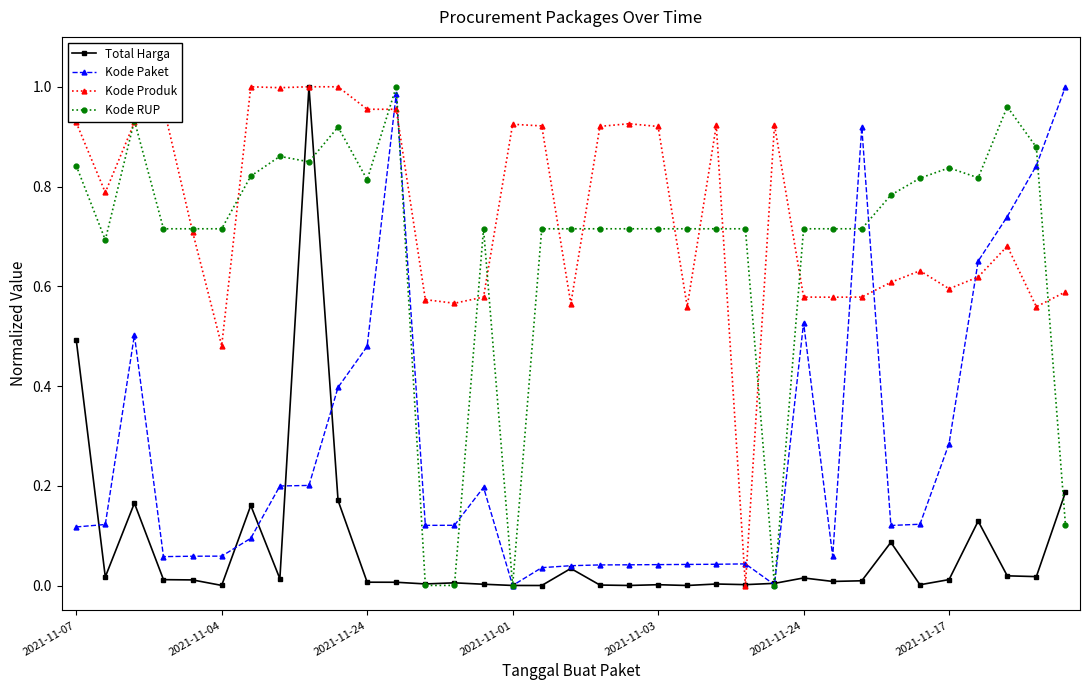

Count the number of categories in the chart.

35